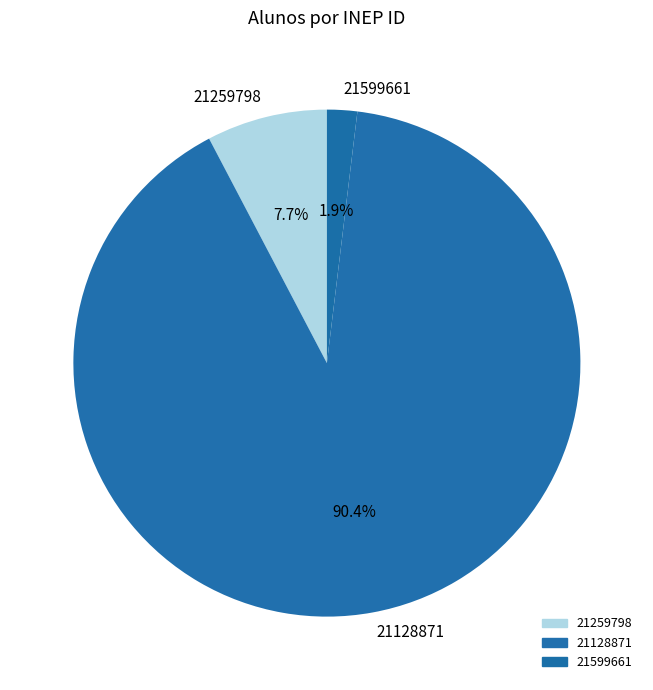

To the nearest percent, what percentage of the pie is 21599661?

2%